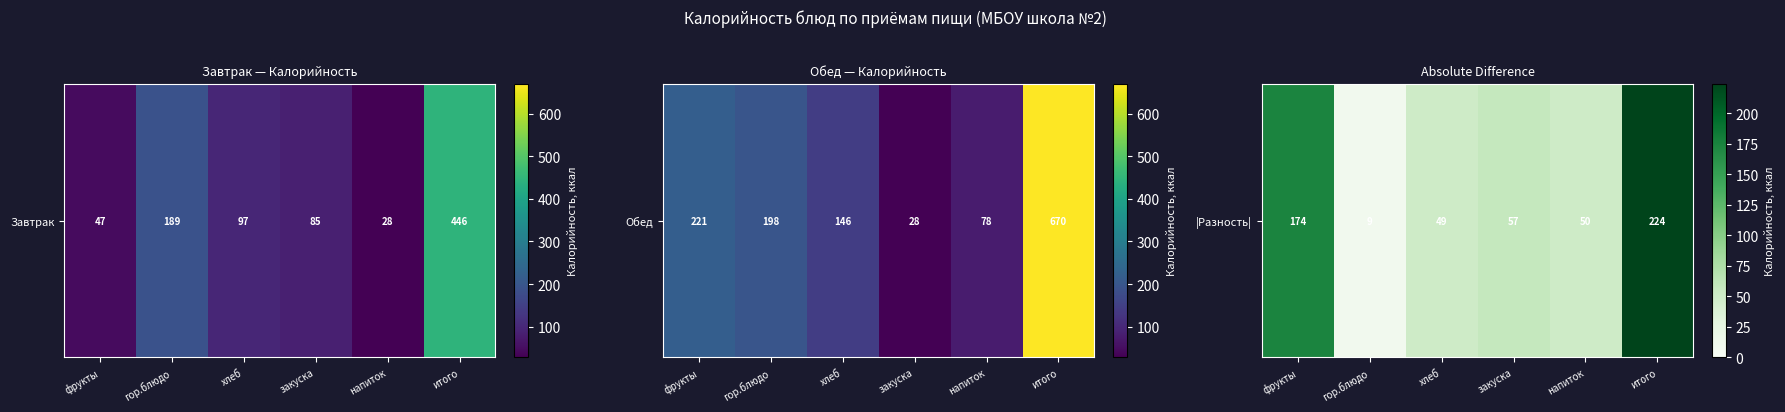

How many series are shown in this chart?

1